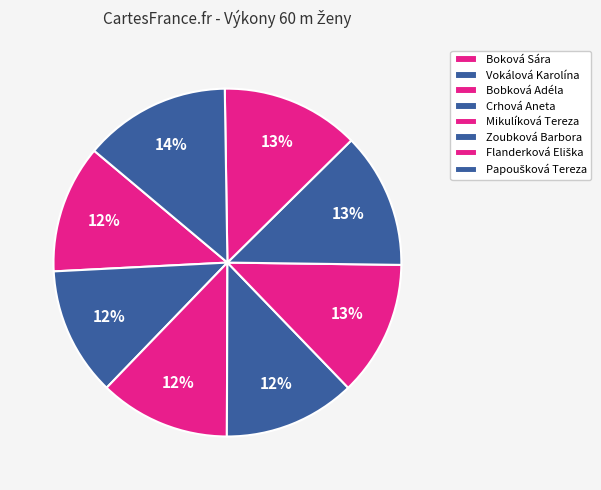

Count the number of slices in the pie.

8